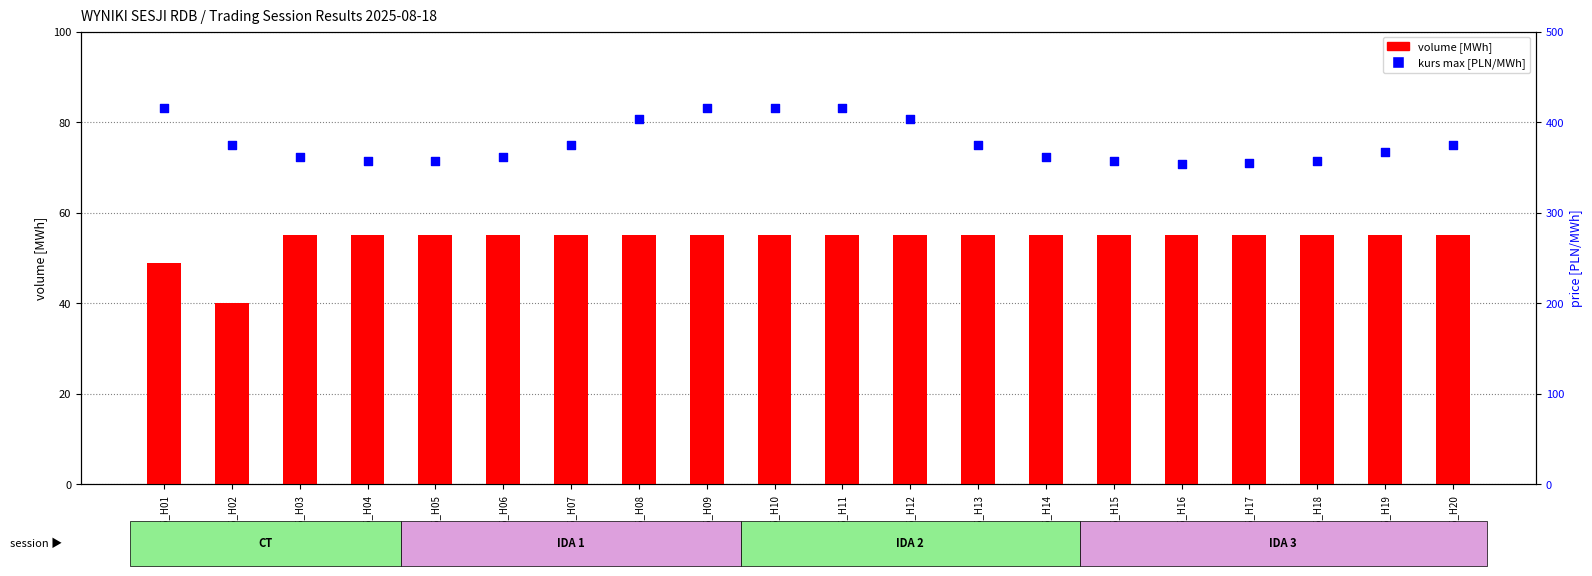

Which series contains the highest Y value?

kurs max [PLN/MWh]